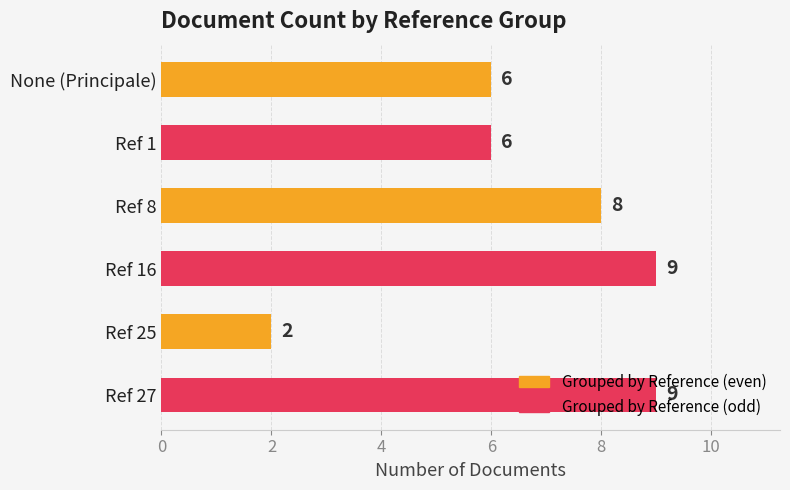

What is the sum of all values?

40